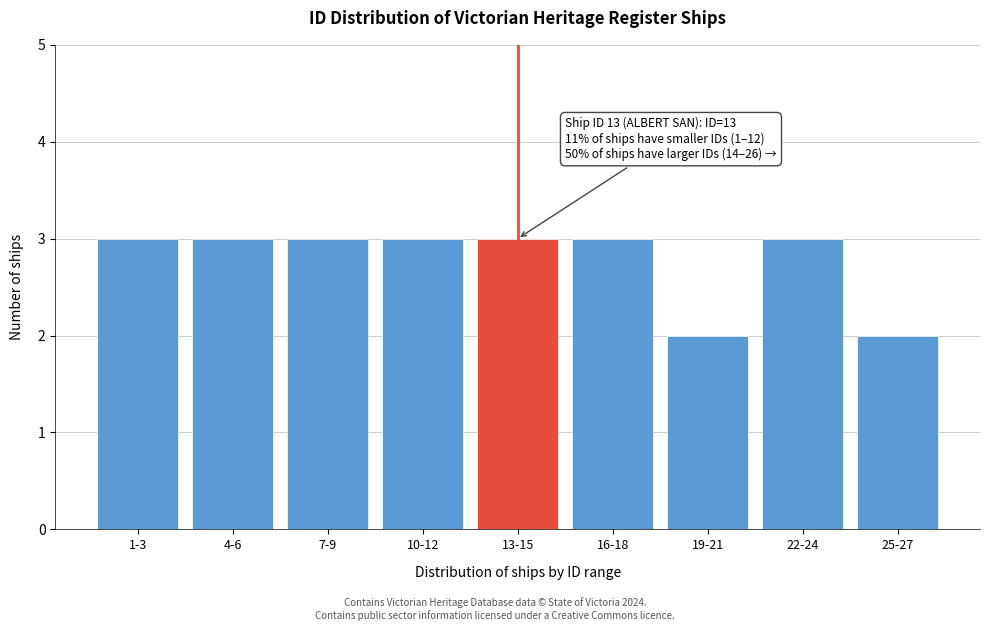

Reading left to right, list all the values displayed in this chart.

3	3	3	3	3	3	2	3	2